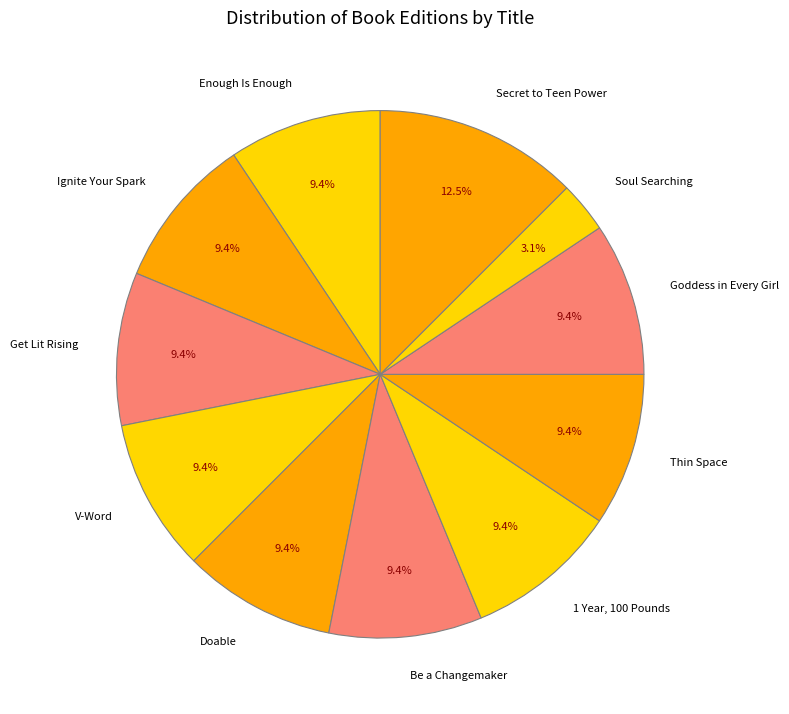

Is it true that 1 Year, 100 Pounds is 19% of the pie?

False